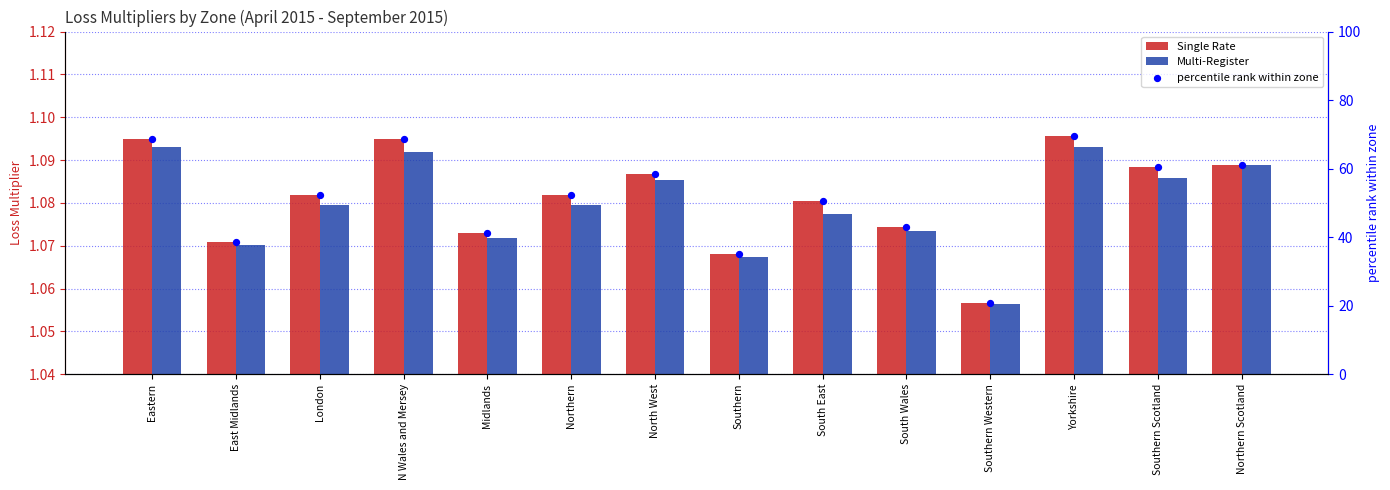

Which series reaches the maximum Y coordinate?

percentile rank within zone